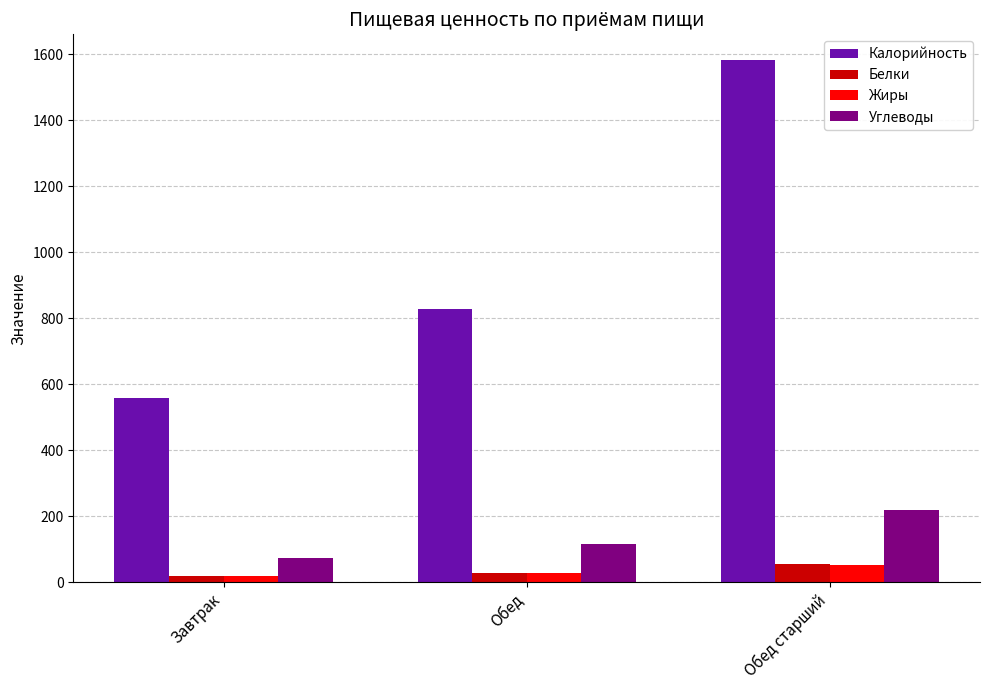

What is the label of the 1st bar from the left?

Завтрак